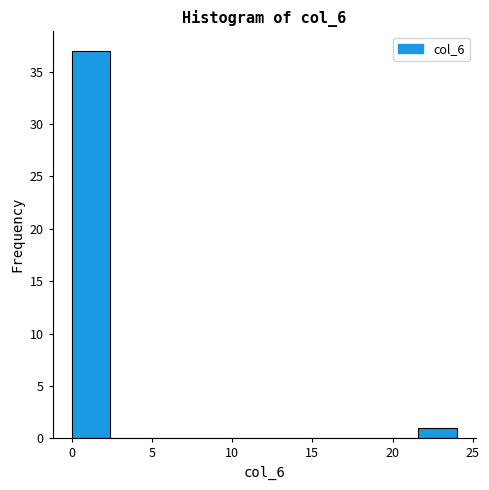

Reading left to right, transcribe this chart: for each bar, give the range it covers on the x-axis and its height. Neither the bar edges nor the heights are printed on the chart, so give them approximately, as read against the axes.

0.0 to 2.4: 37
2.4 to 4.8: 0
4.8 to 7.2: 0
7.2 to 9.6: 0
9.6 to 12.0: 0
12.0 to 14.4: 0
14.4 to 16.8: 0
16.8 to 19.2: 0
19.2 to 21.6: 0
21.6 to 24.0: 1